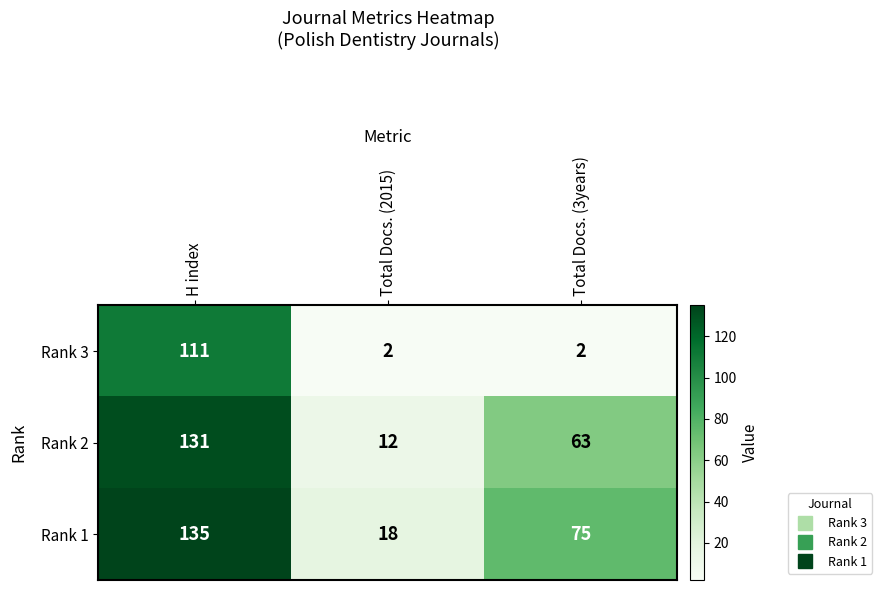

At how many categories does at least one series exceed 44?

2